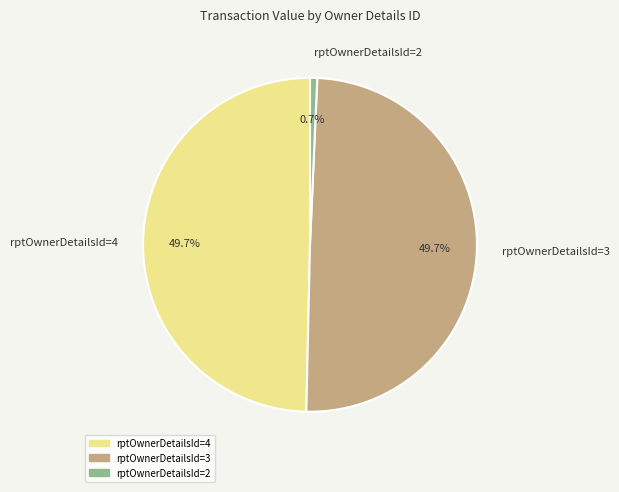

To the nearest percent, what is the difference between the largest and smallest slice percentages?

49%